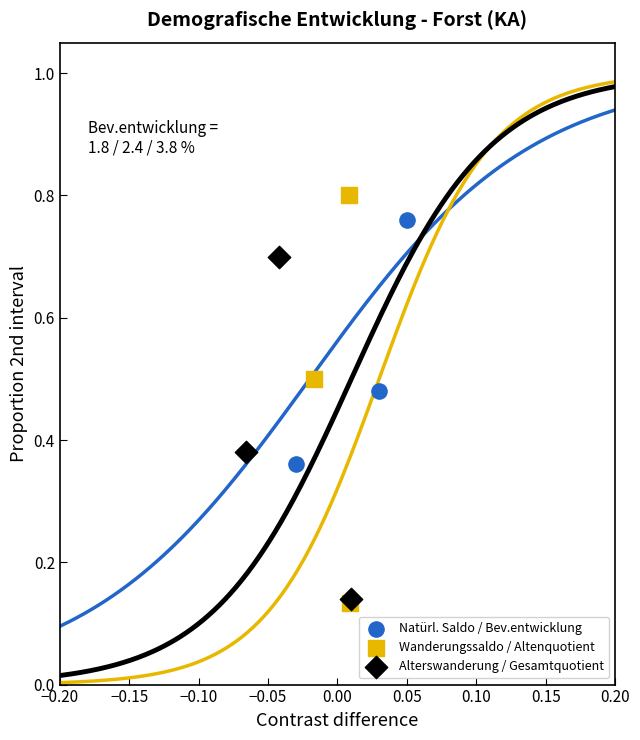

Which series has the widest spread of Y values?

Wanderungssaldo / Altenquotient